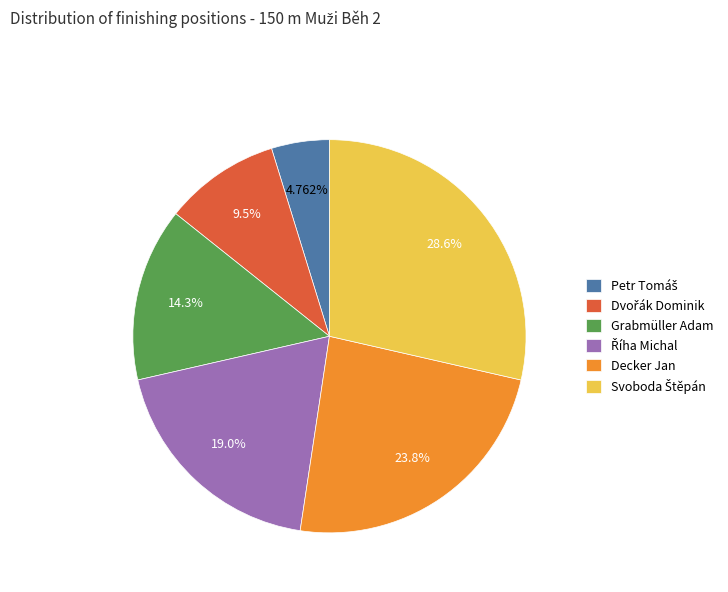

Is there any slice that represents more than half of the pie?

No